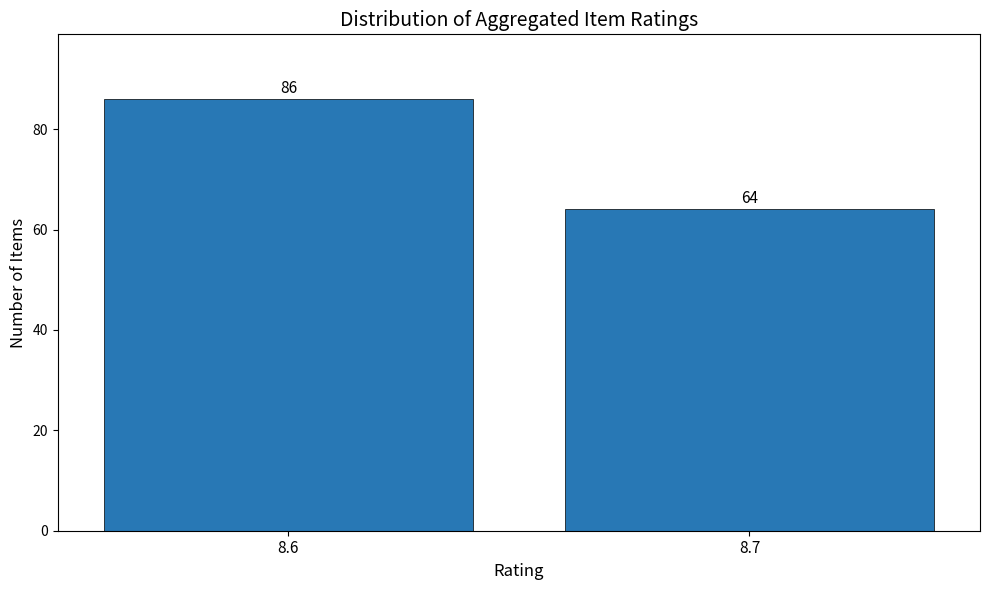

Reading right to left, transcribe all the data shown in this chart.

64	86